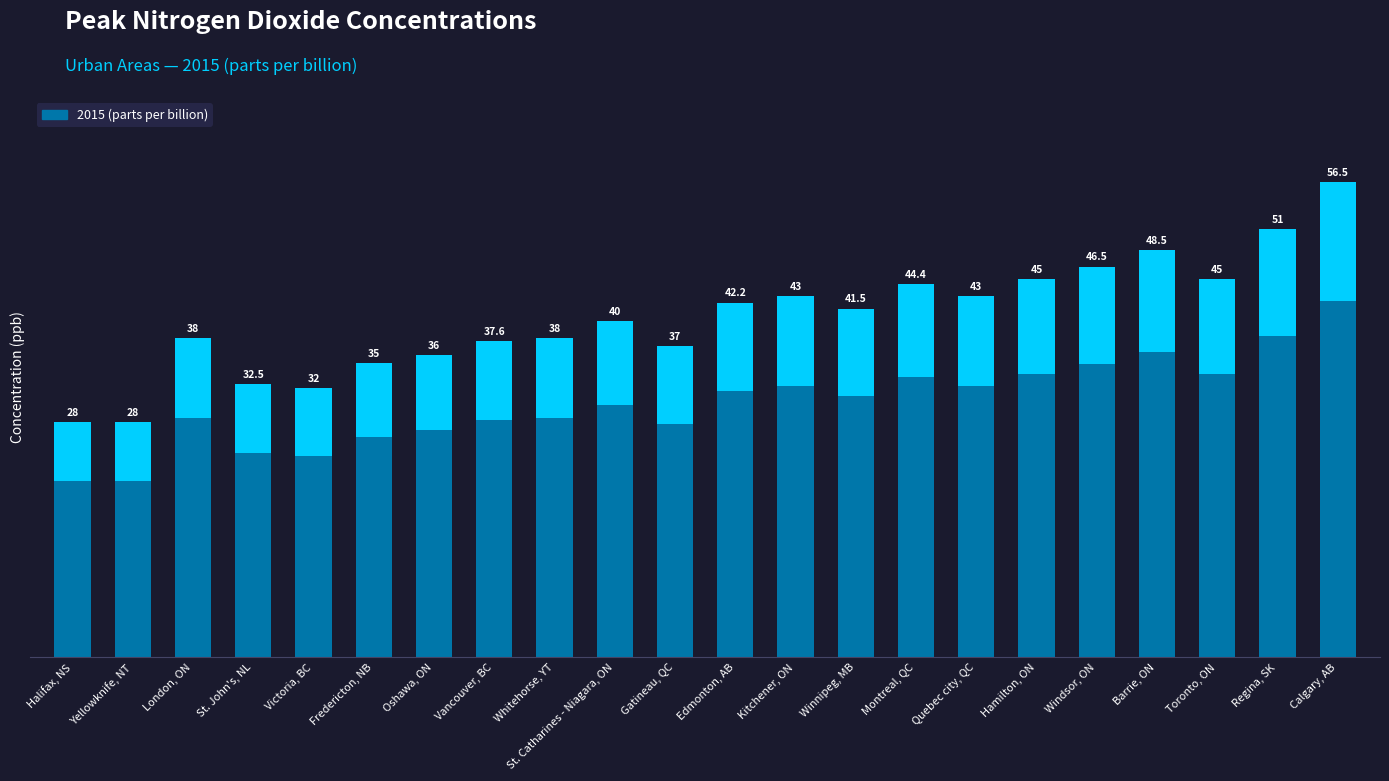

At which label does the data first exceed 41?

Edmonton, AB